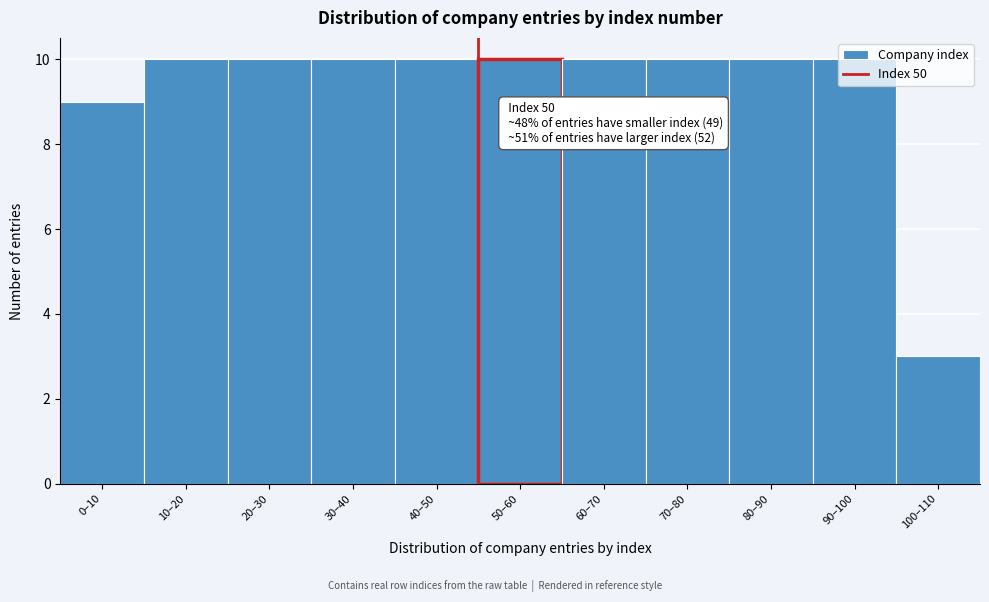

What is the label of the 11th bar from the right?

0–10